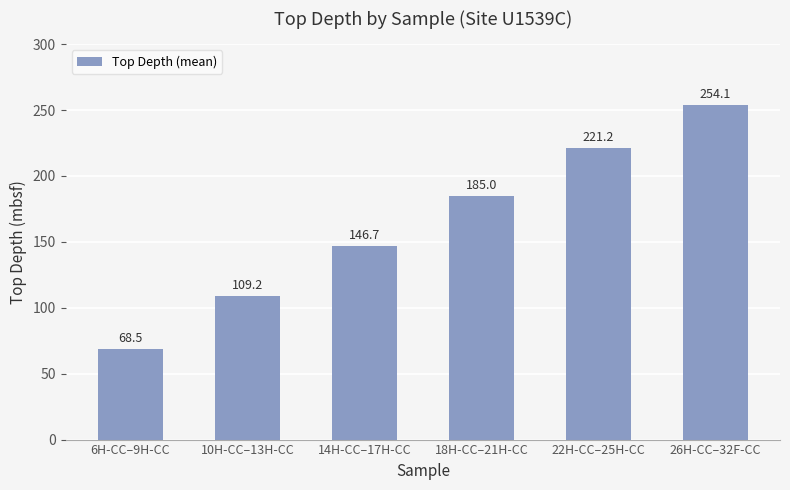

How many categories are shown in the chart?

6